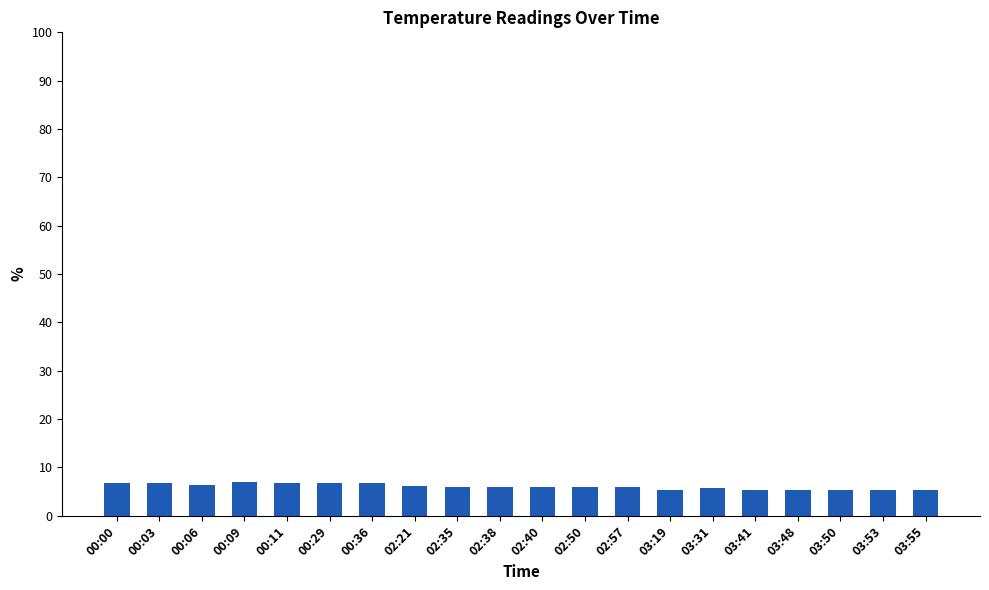

What is the maximum value shown in the chart?

6.9